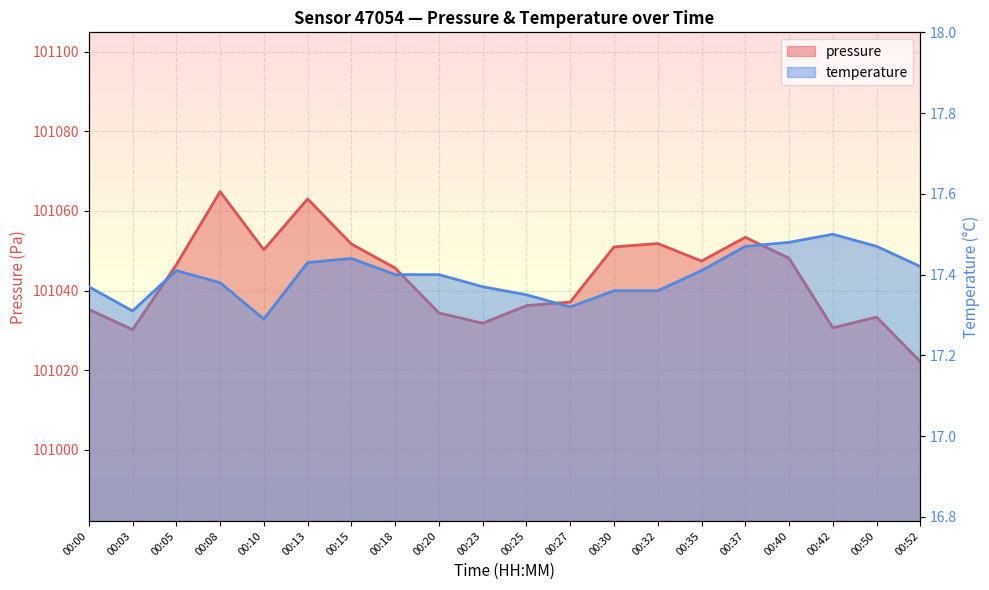

At how many categories does at least one series exceed 74133?

20